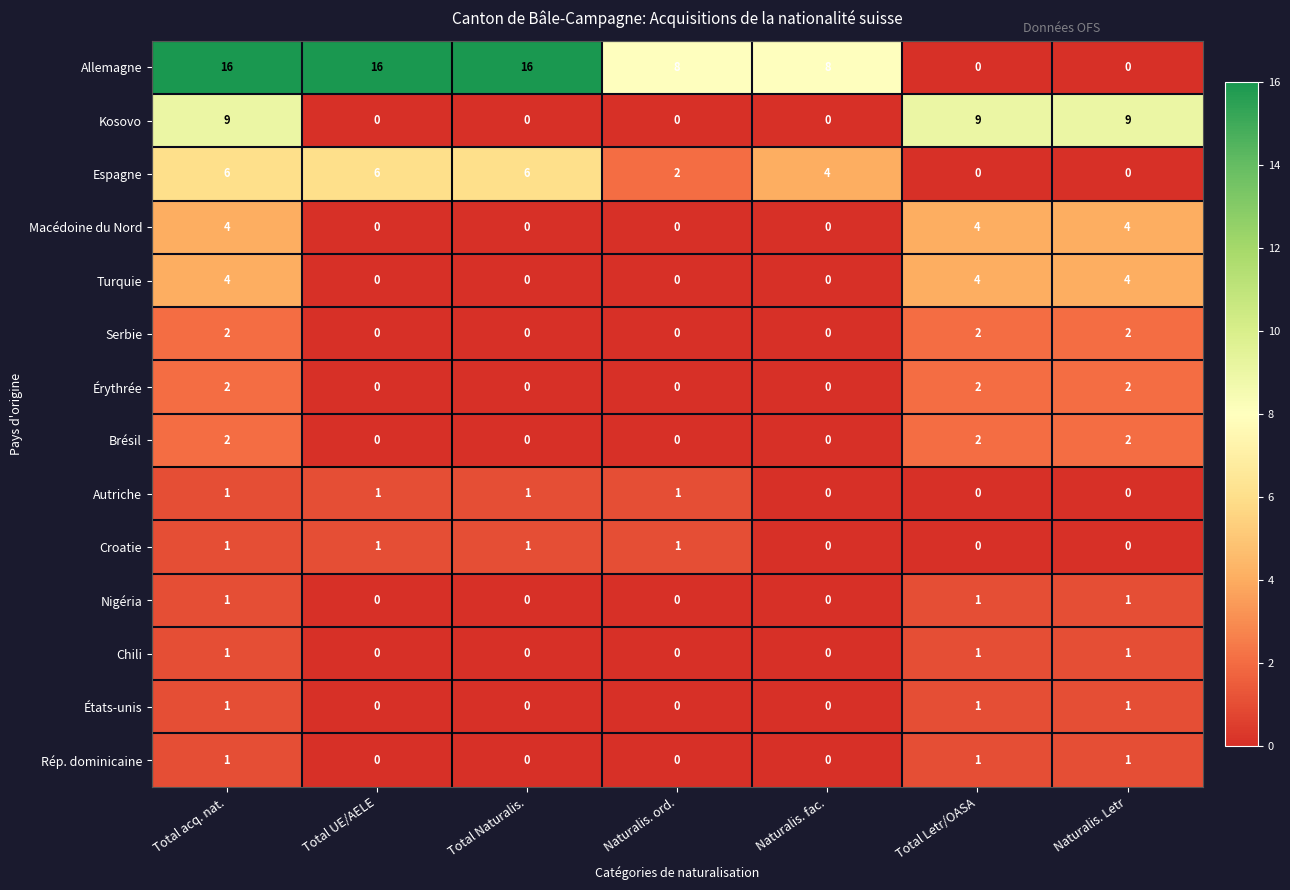

How many positive values does the Macédoine du Nord series have?

3